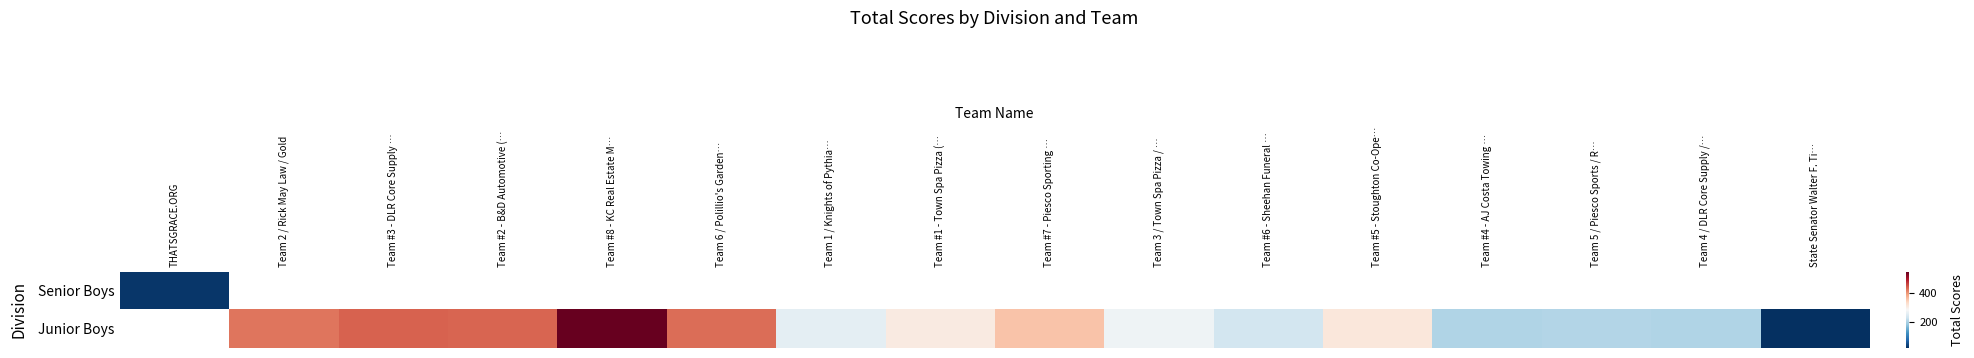

Rank the series by their maximum value, from lowest to highest.

Senior Boys, Junior Boys